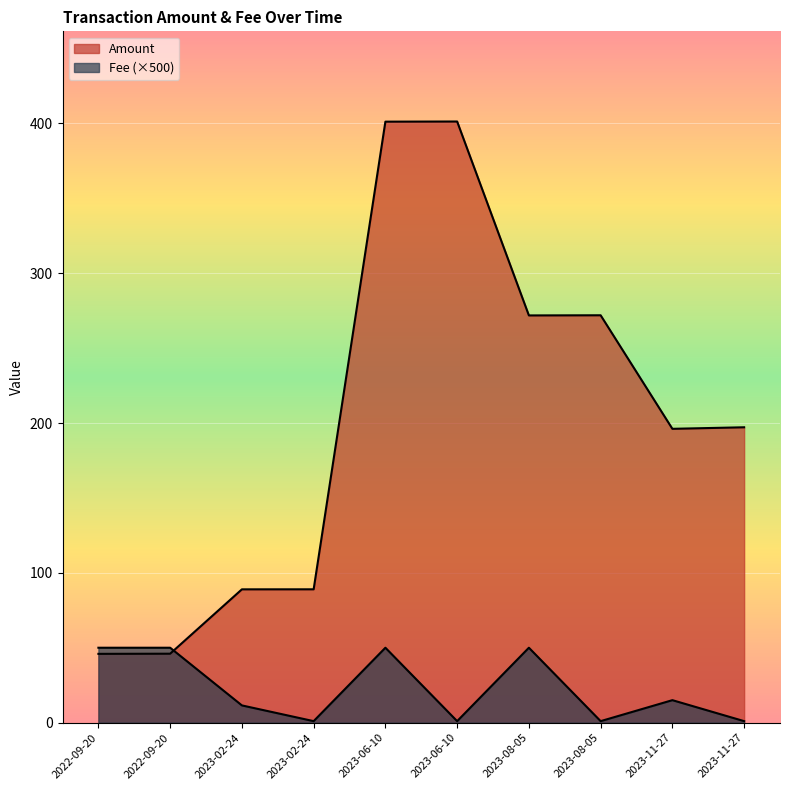

How many lines are shown in the chart?

2